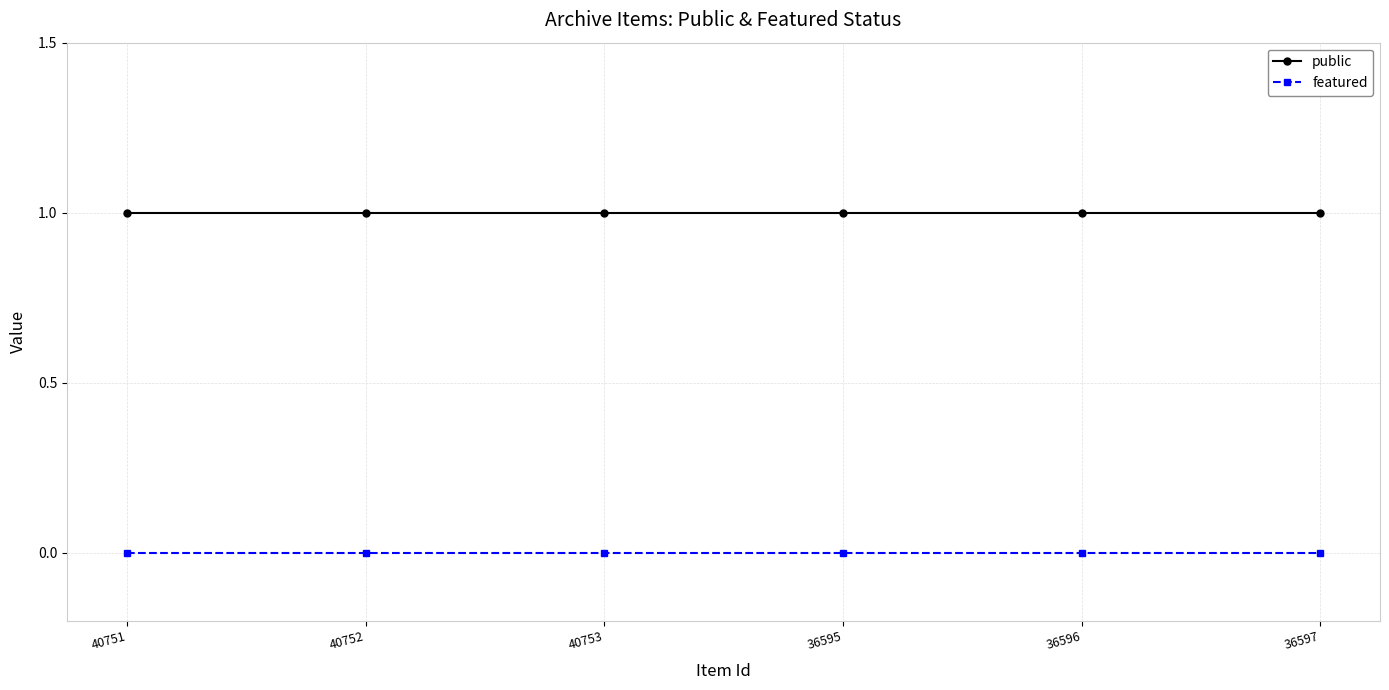

True or false: featured and public intersect in this chart.

False